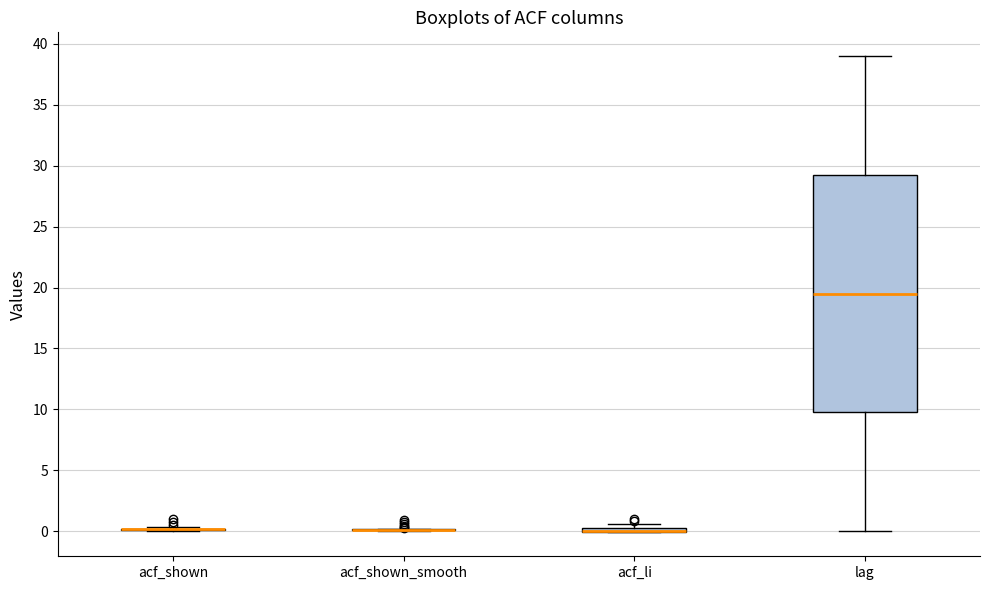

Which box is the tallest, from its lower edge to its upper edge?

lag